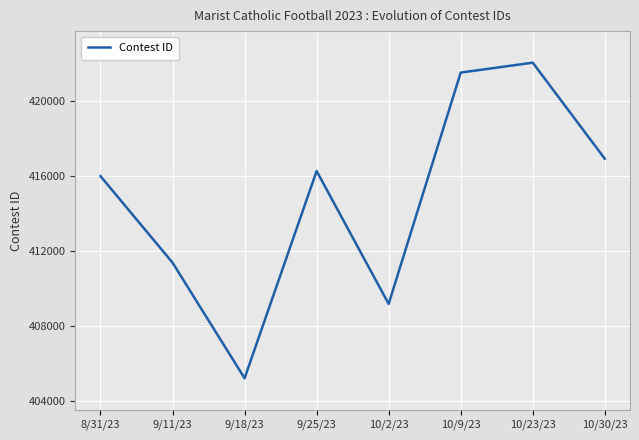

What is the change in value from 8/31/23 to 10/9/23?

+5523